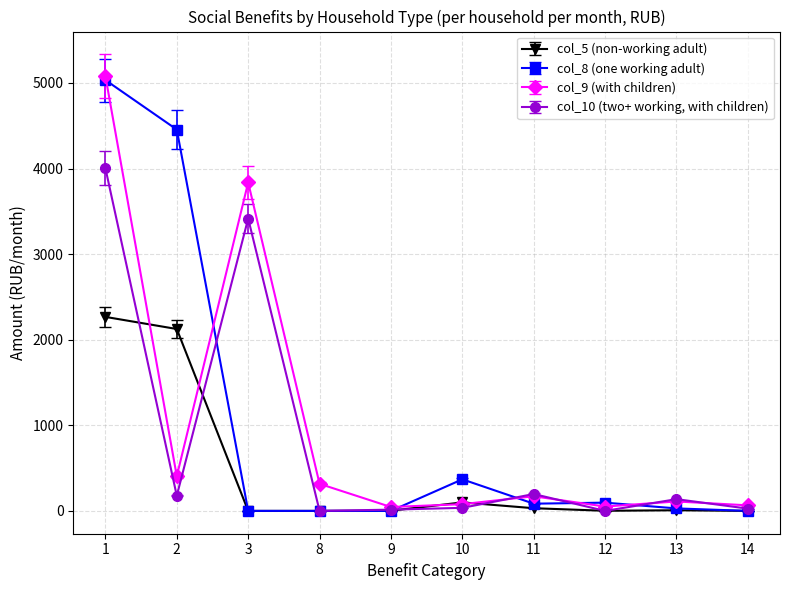

True or false: col_9 (with children) has more than 1 interior local peaks.

True